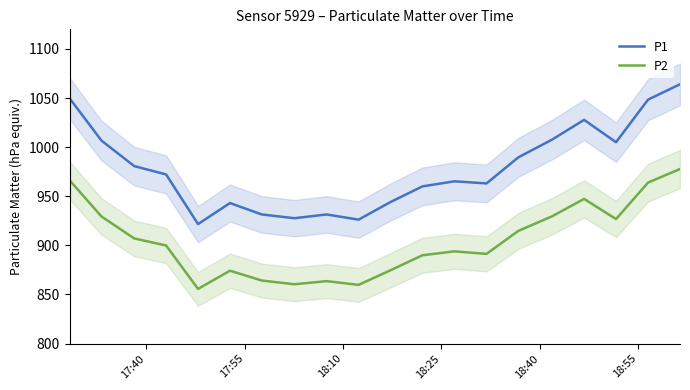

In P1, how many points are lower than both neighbors (excluding endpoints)?

5